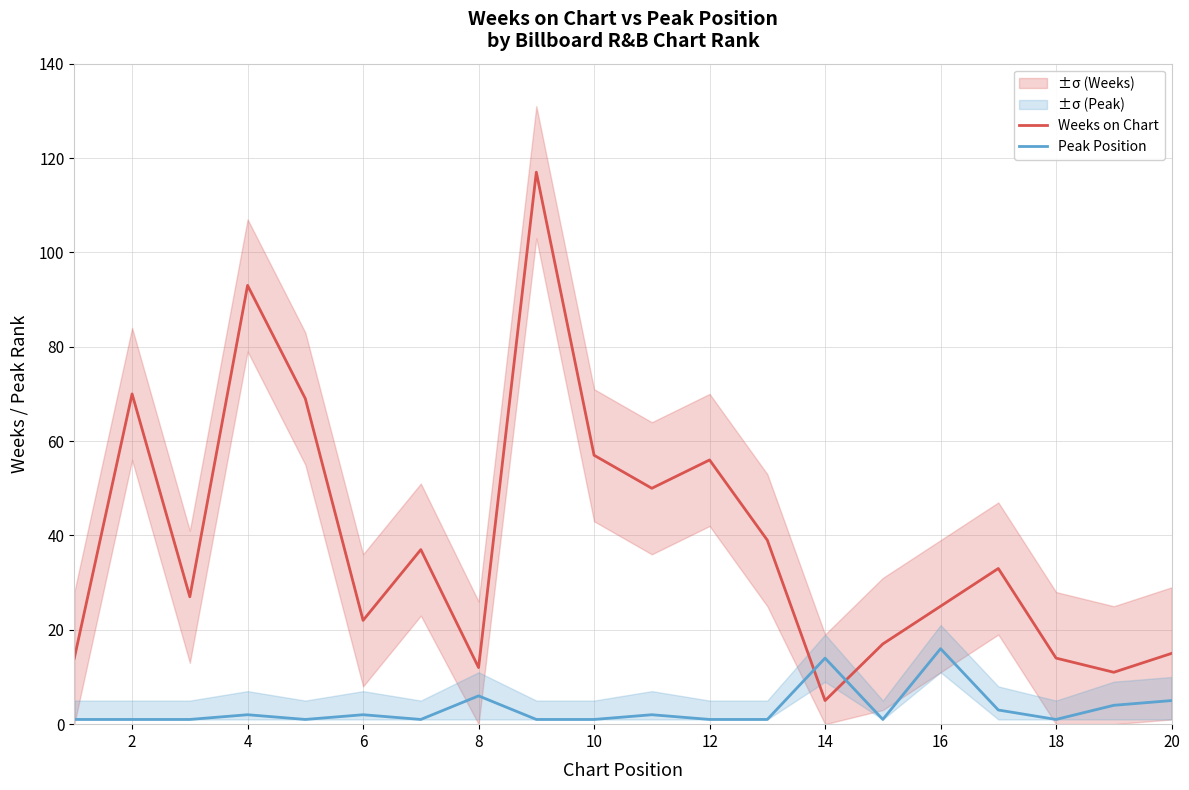

Is the value of Peak Position at 16 greater than the value of Weeks on Chart at 14?

Yes